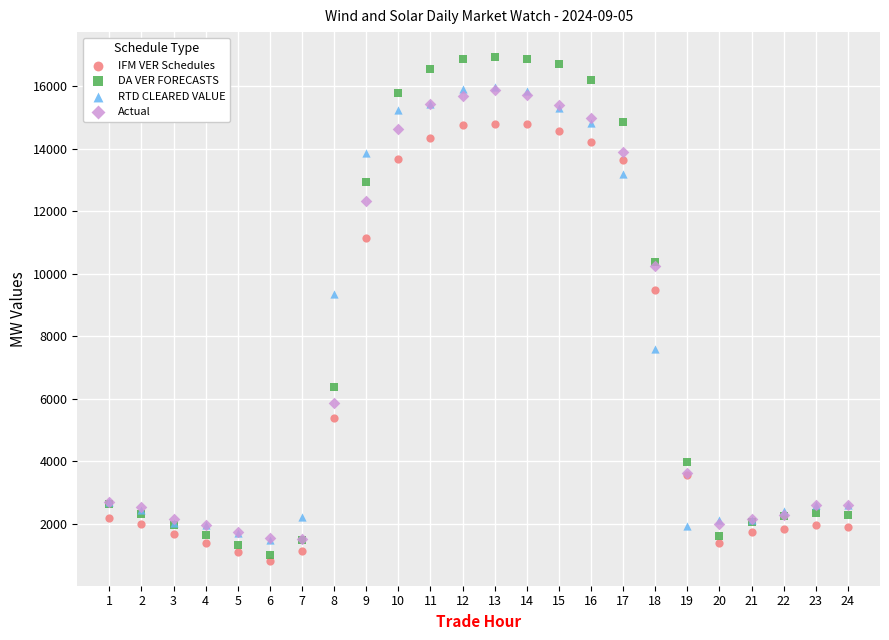

Which series reaches the maximum Y coordinate?

DA VER FORECASTS